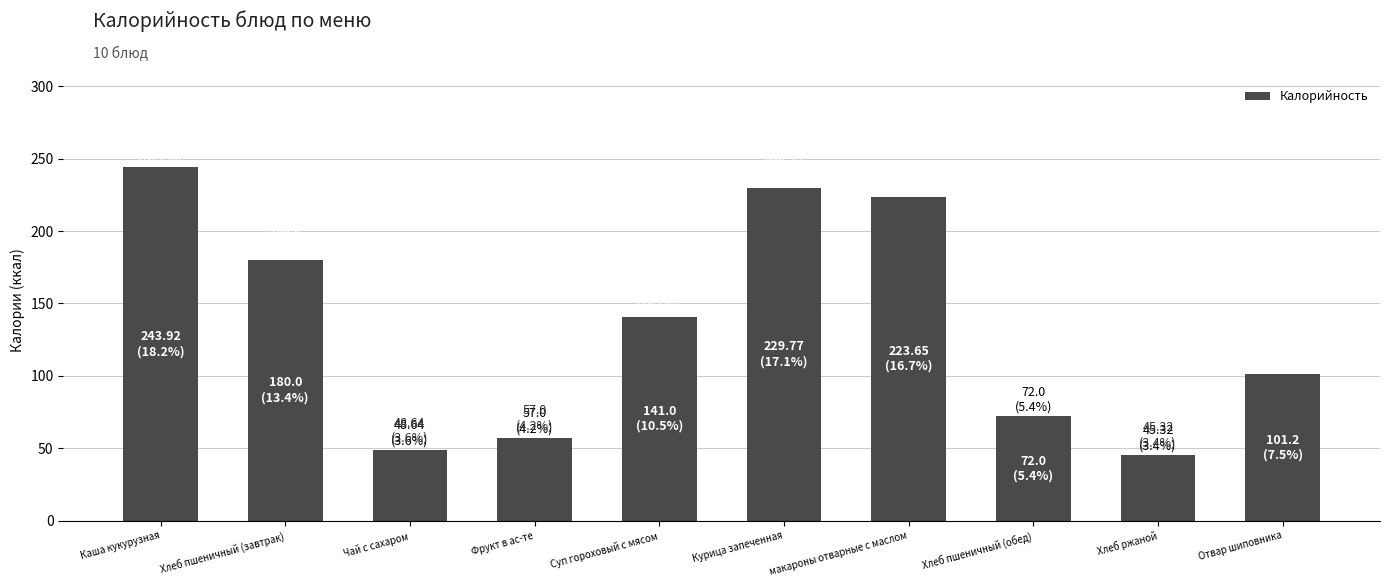

True or false: the data shows 141.0 at Суп гороховый с мясом.

True